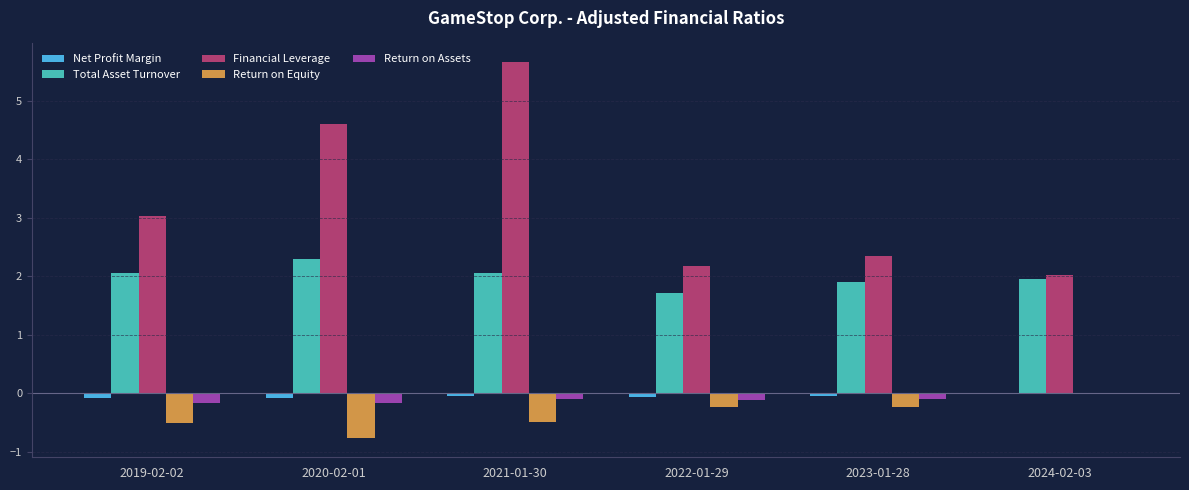

Are the bars grouped side by side (vs. stacked)?

Yes